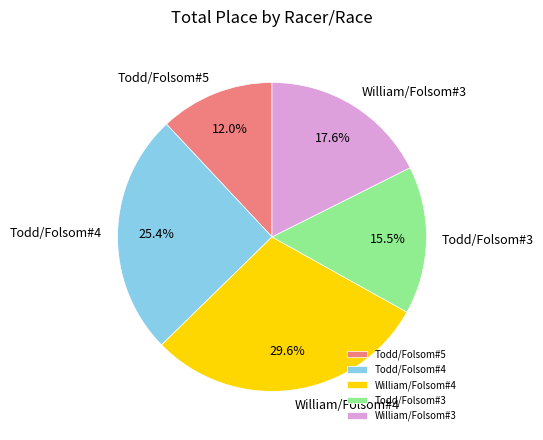

How much of the chart is everything except Todd/Folsom#5?

88.0%